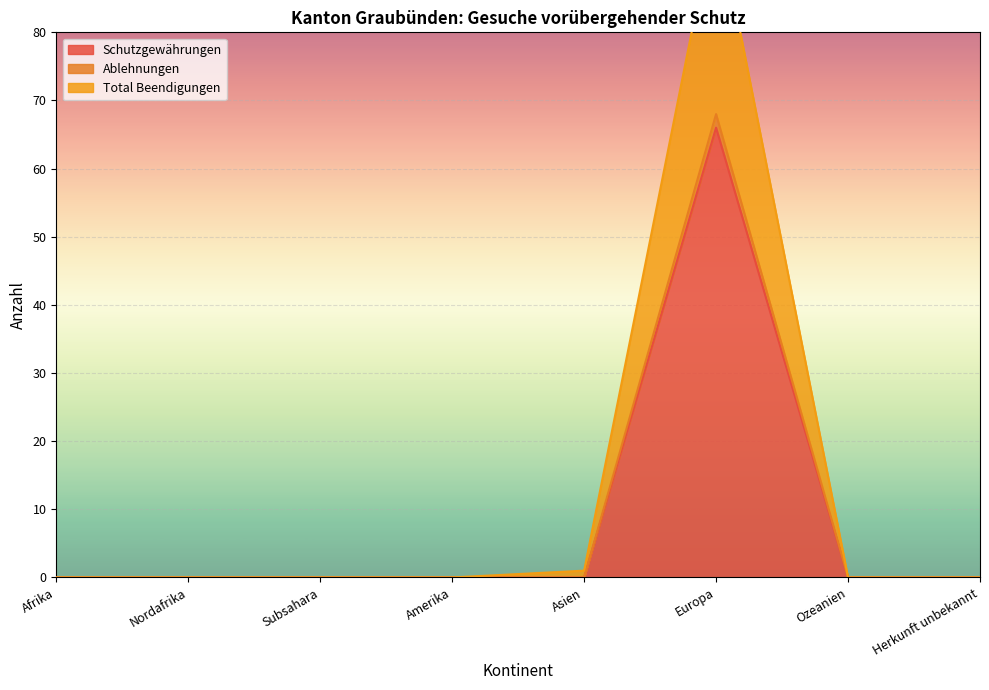

Which category has the lowest value in the Total Beendigungen series?

Afrika